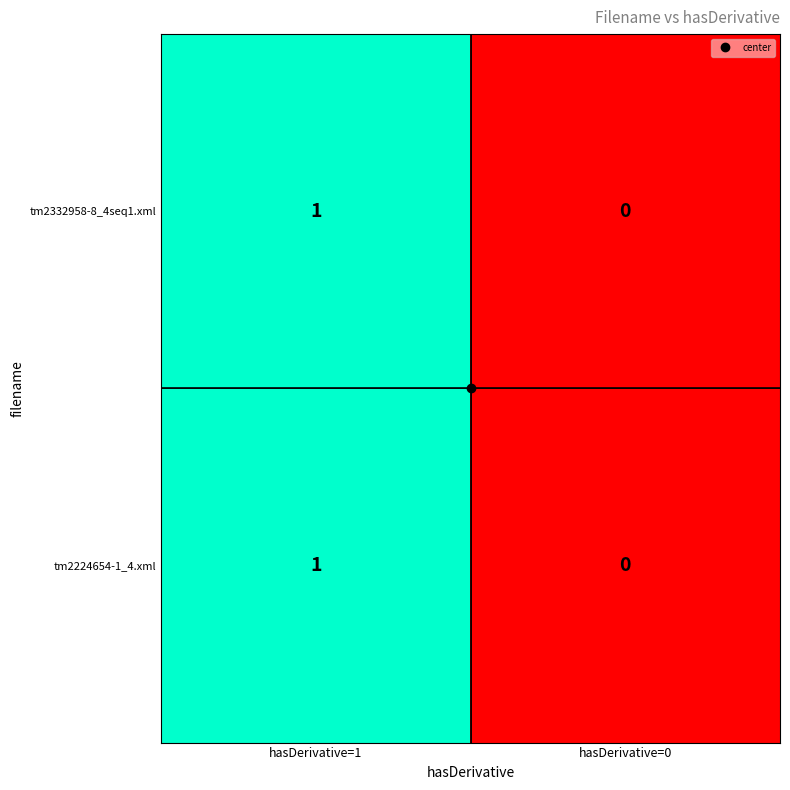

At which label is tm2332958-8_4seq1.xml closest to 0?

hasDerivative=0